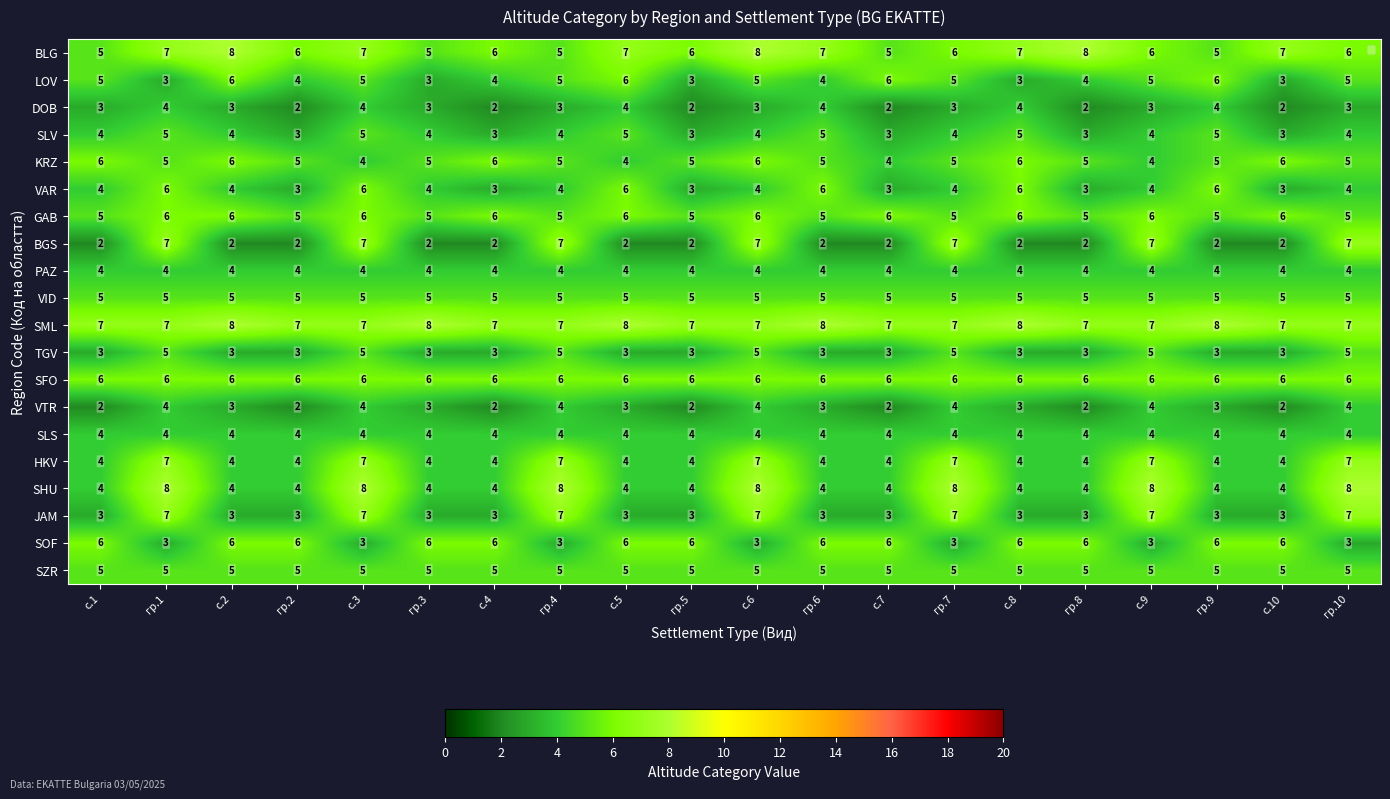

What is the maximum value for SHU?

8